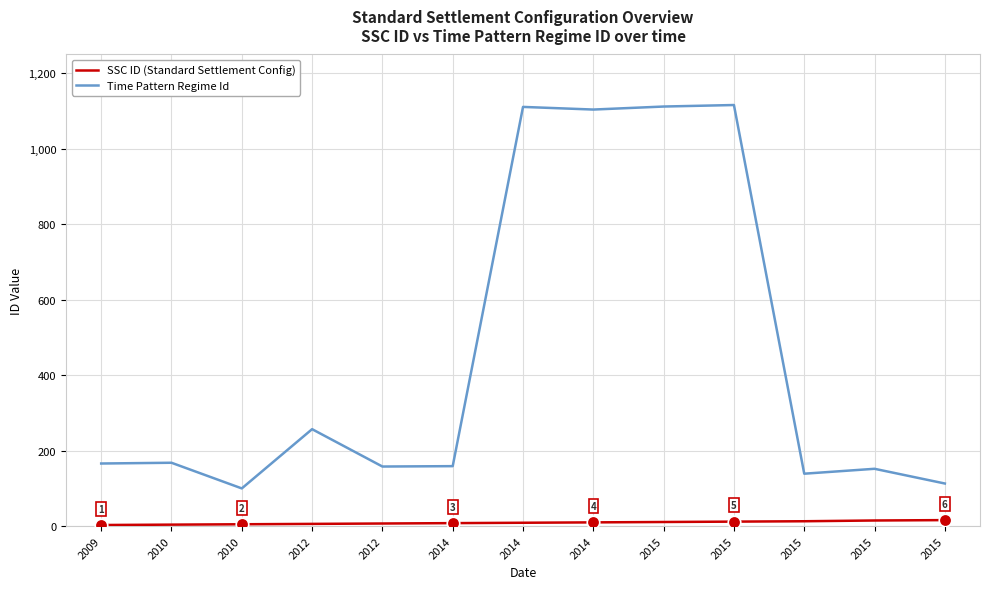

Is this an area chart (filled region under the line)?

No